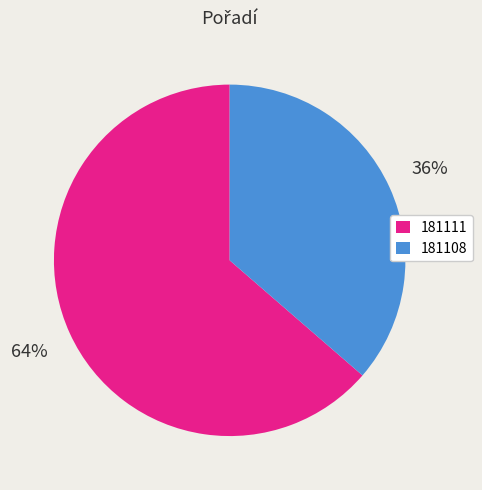

Does 181111 represent more than half of the total?

Yes